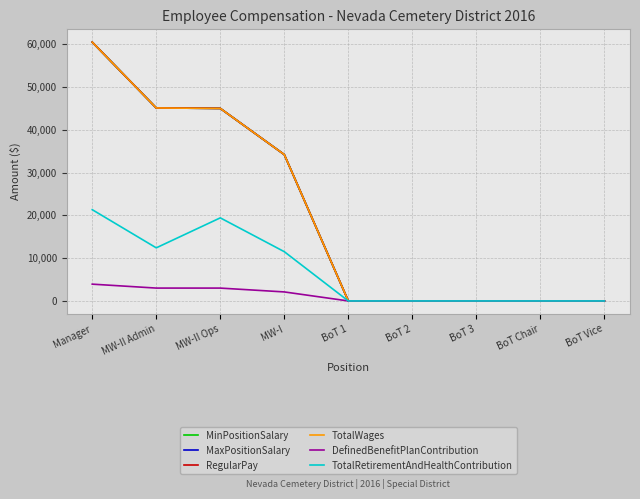

Reading left to right, extract all data points from this chart.

MinPositionSalary: Manager=60466	MW-II Admin=45094	MW-II Ops=44990	MW-I=34195	BoT 1=0	BoT 2=0	BoT 3=0	BoT Chair=0	BoT Vice=0
MaxPositionSalary: Manager=60466	MW-II Admin=45094	MW-II Ops=44990	MW-I=34195	BoT 1=0	BoT 2=0	BoT 3=0	BoT Chair=0	BoT Vice=0
RegularPay: Manager=60466	MW-II Admin=45094	MW-II Ops=44990	MW-I=34195	BoT 1=0	BoT 2=0	BoT 3=0	BoT Chair=0	BoT Vice=0
TotalWages: Manager=60466	MW-II Admin=45094	MW-II Ops=44990	MW-I=34195	BoT 1=0	BoT 2=0	BoT 3=0	BoT Chair=0	BoT Vice=0
DefinedBenefitPlanContribution: Manager=3926	MW-II Admin=3008	MW-II Ops=3005	MW-I=2109	BoT 1=0	BoT 2=0	BoT 3=0	BoT Chair=0	BoT Vice=0
TotalRetirementAndHealthContribution: Manager=21326	MW-II Admin=12410	MW-II Ops=19415	MW-I=11511	BoT 1=0	BoT 2=0	BoT 3=0	BoT Chair=0	BoT Vice=0